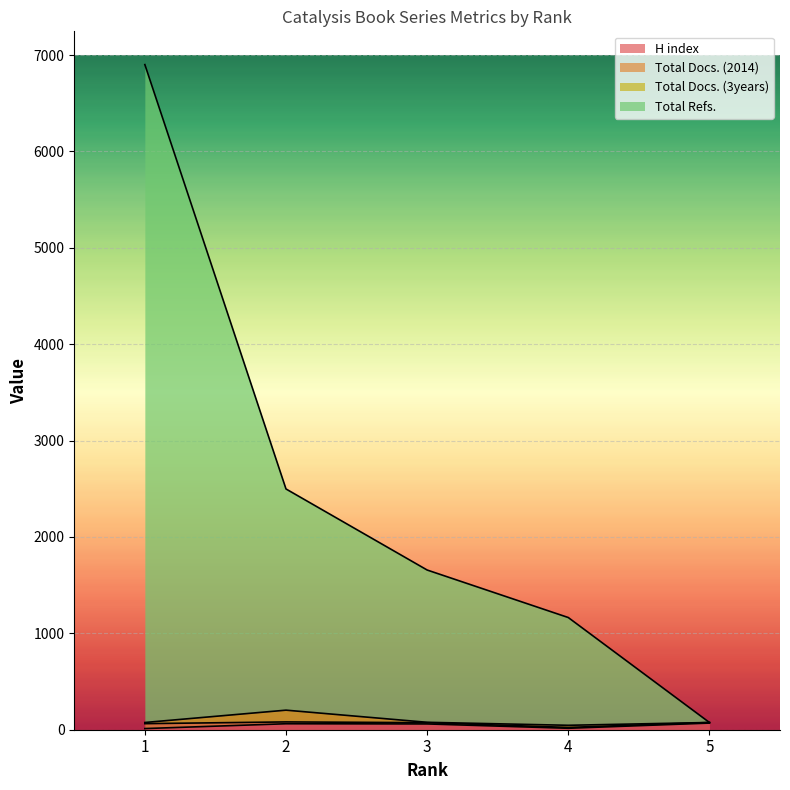

Does the chart display data point markers on the line(s)?

No